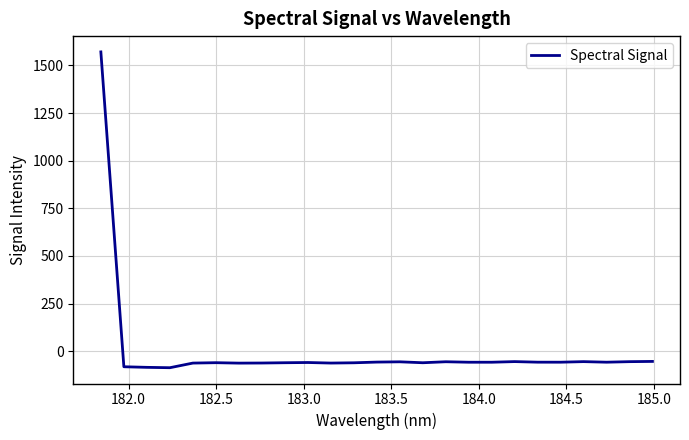

What is the difference between the maximum and minimum values?

1658.1